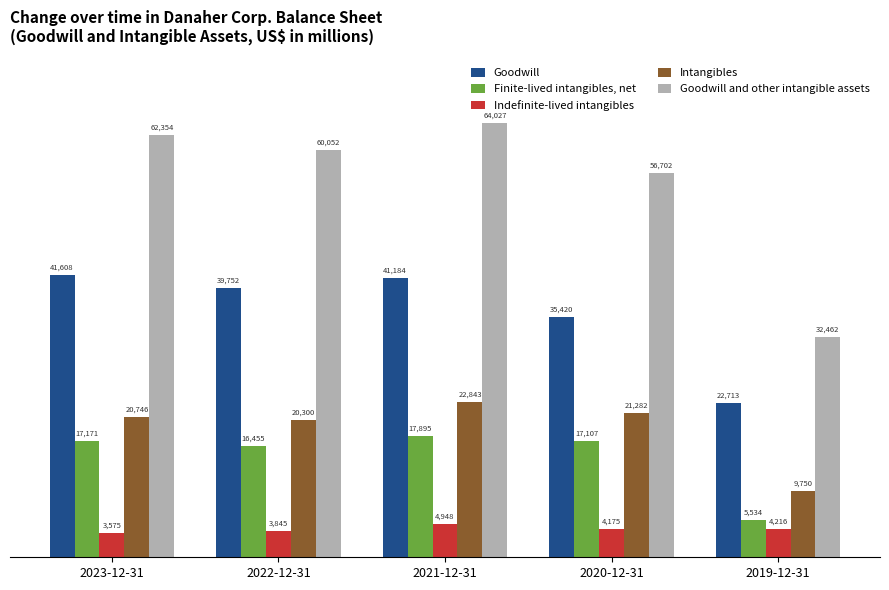

What is the lowest value of the Goodwill series?

22713